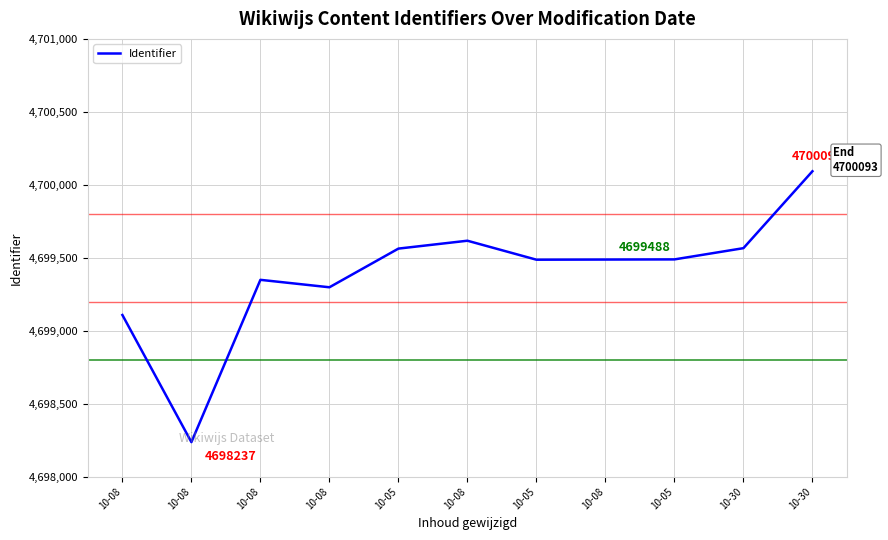

What is the sum of the values at 10-05 and 10-05?

9398976